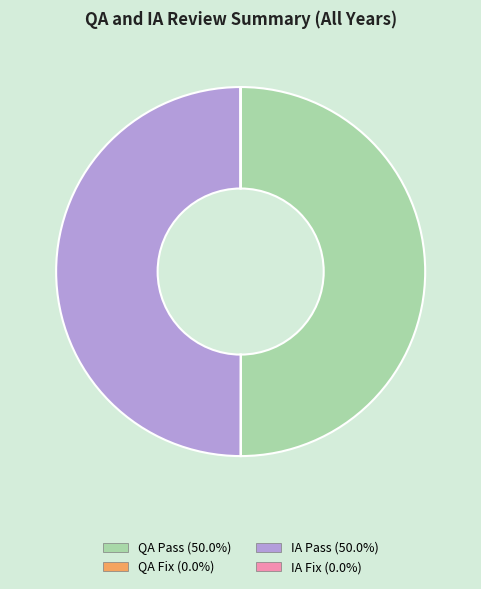

Is there any slice that represents more than half of the pie?

No